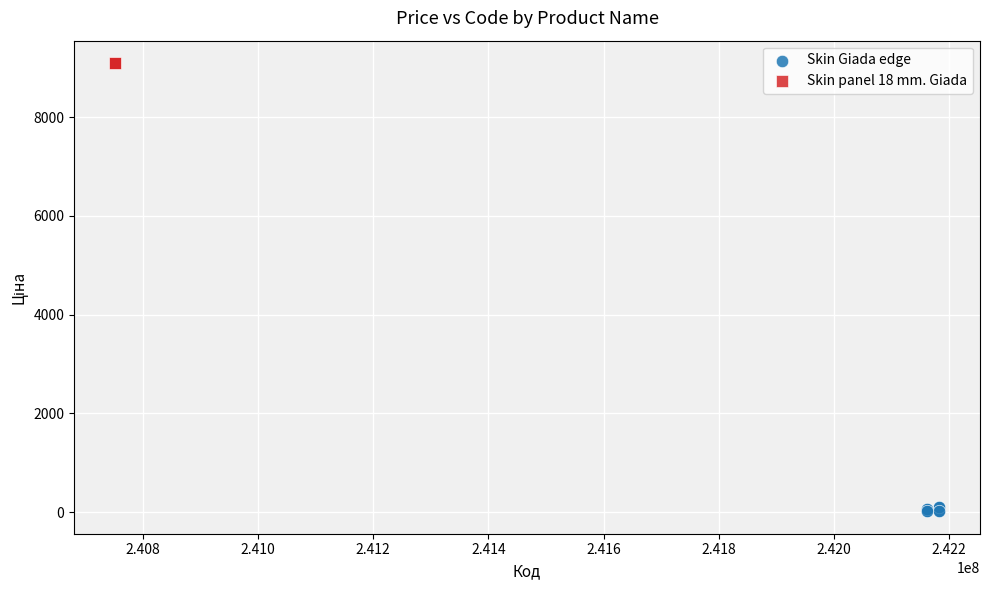

Which series reaches the maximum Y coordinate?

Skin panel 18 mm. Giada